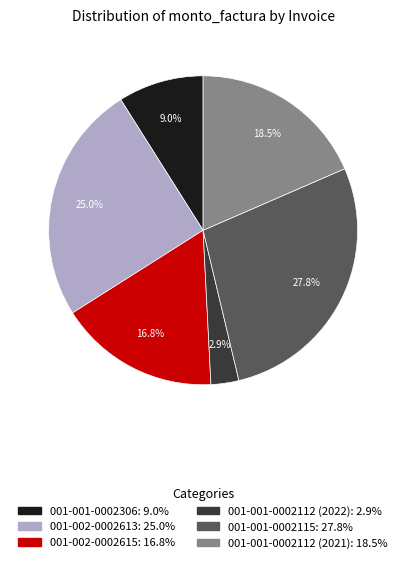

Is there a majority slice in this chart?

No